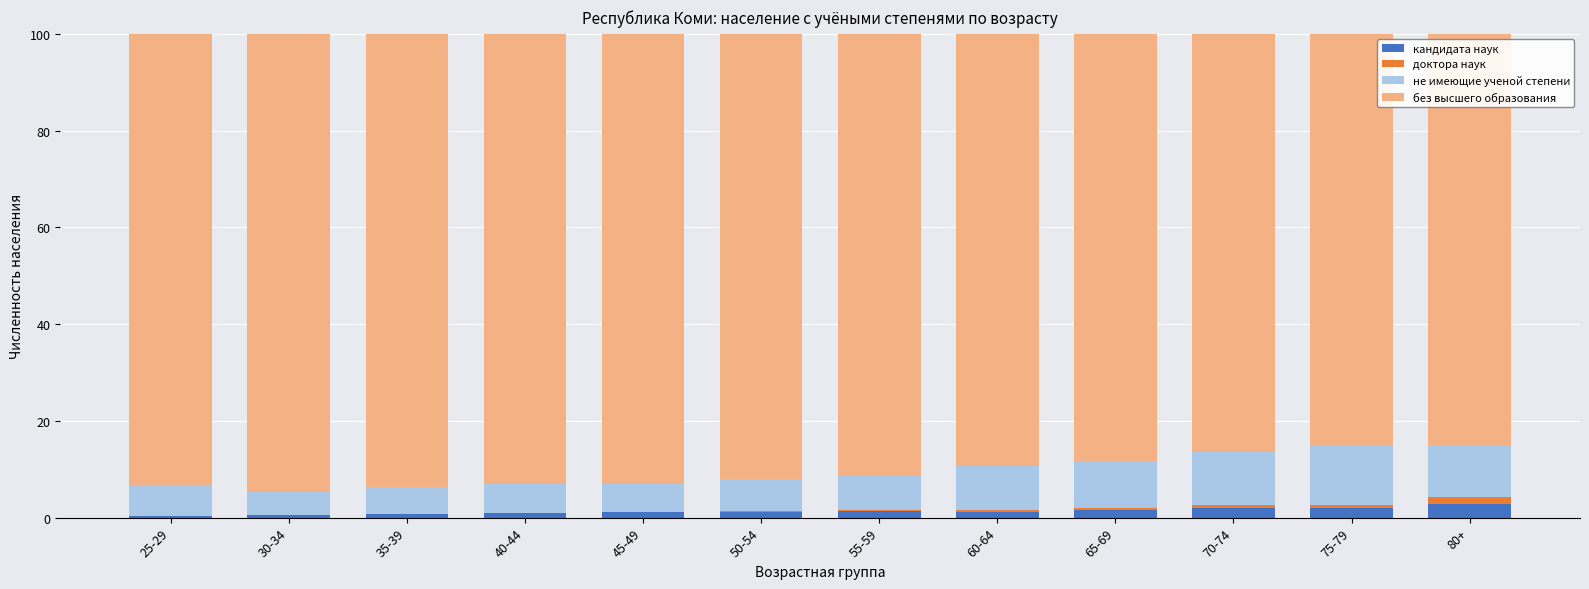

Is it true that не имеющие ученой степени equals 13.5 at 65-69?

False